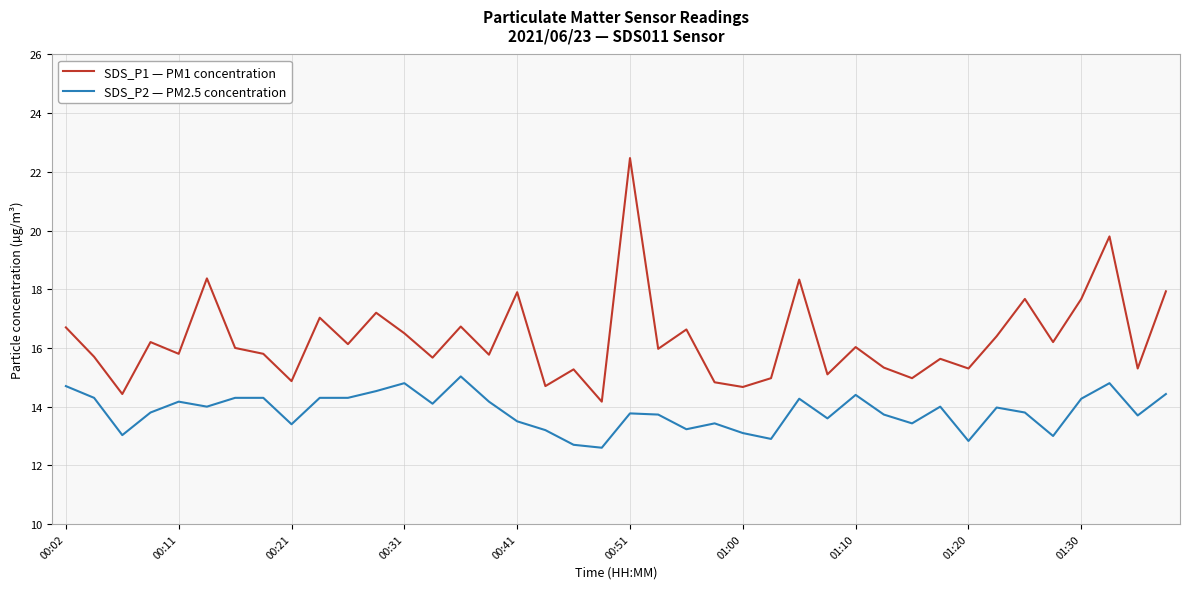

What is the smallest value displayed?

12.6